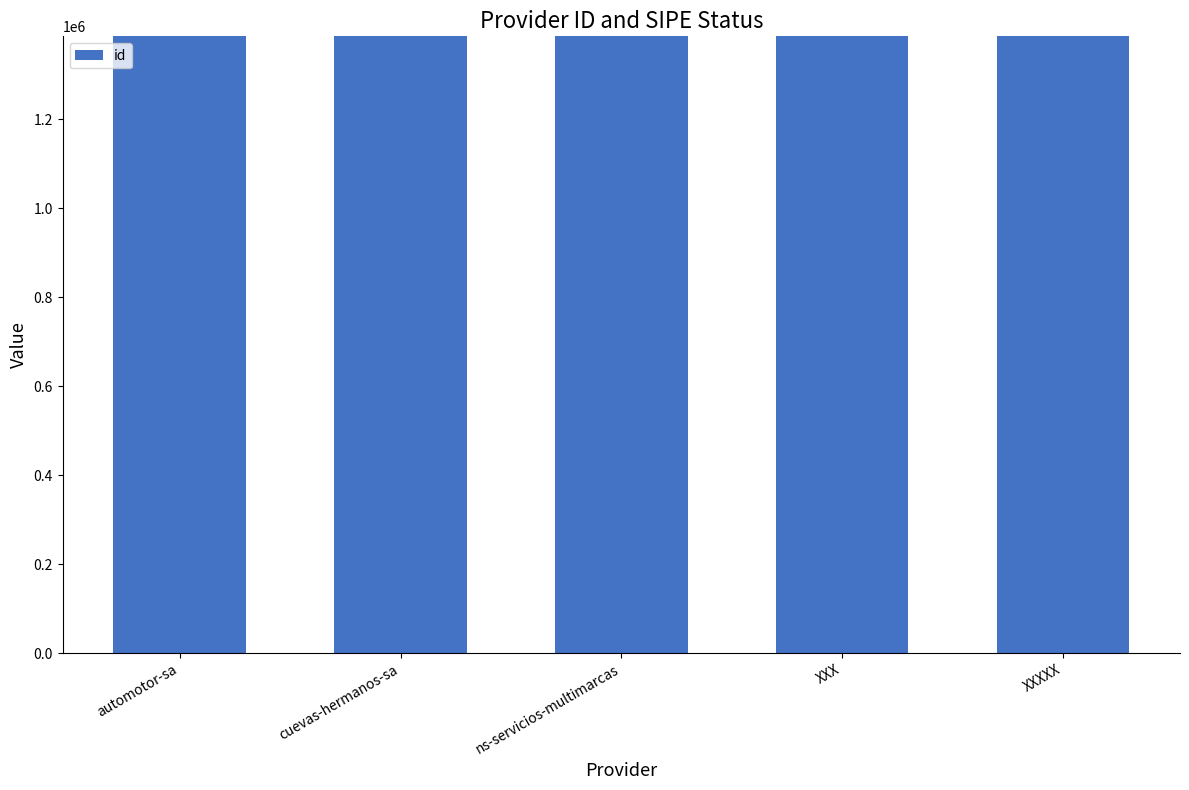

What is the label of the 2nd bar from the left?

cuevas-hermanos-sa